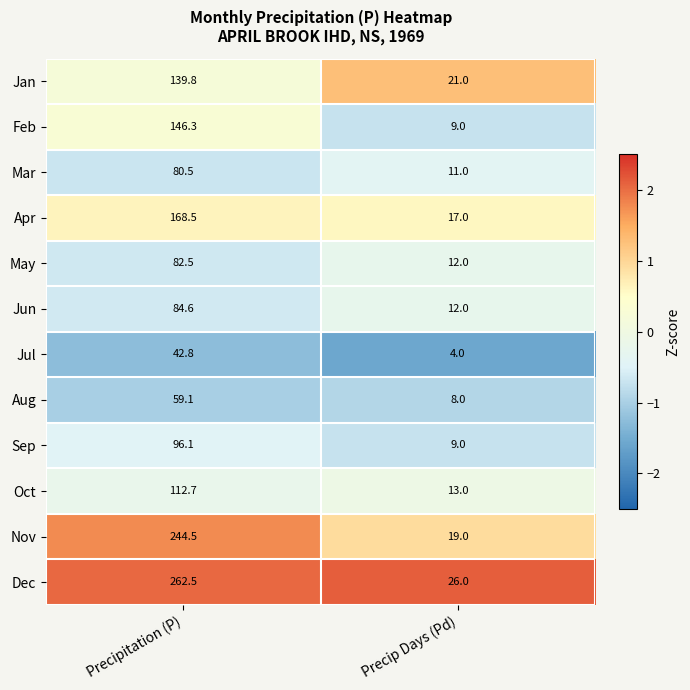

Is it true that Sep equals 129.5 at Precipitation (P)?

False